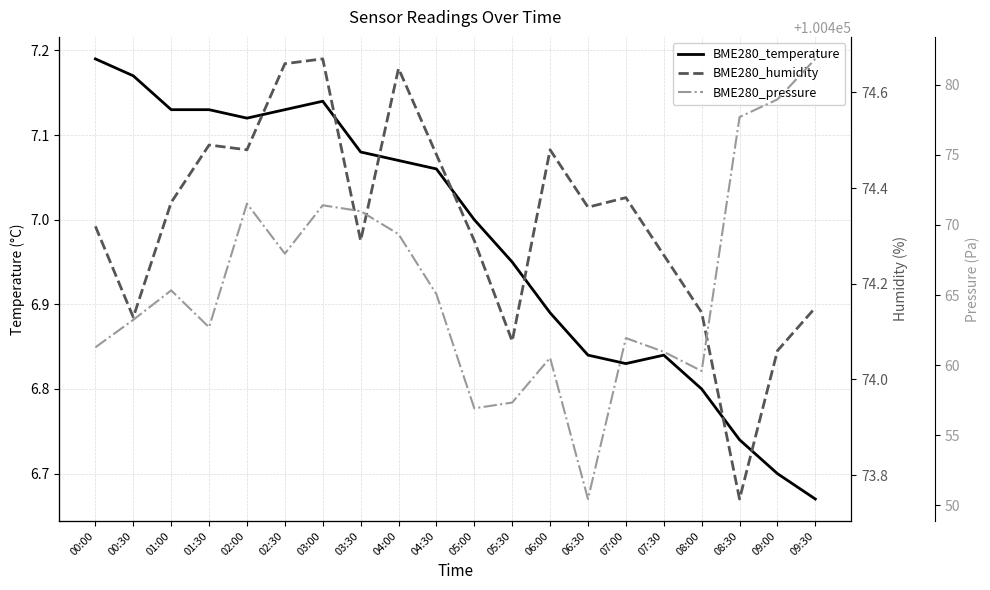

What is the total value across all series at 02:00?

100553.1